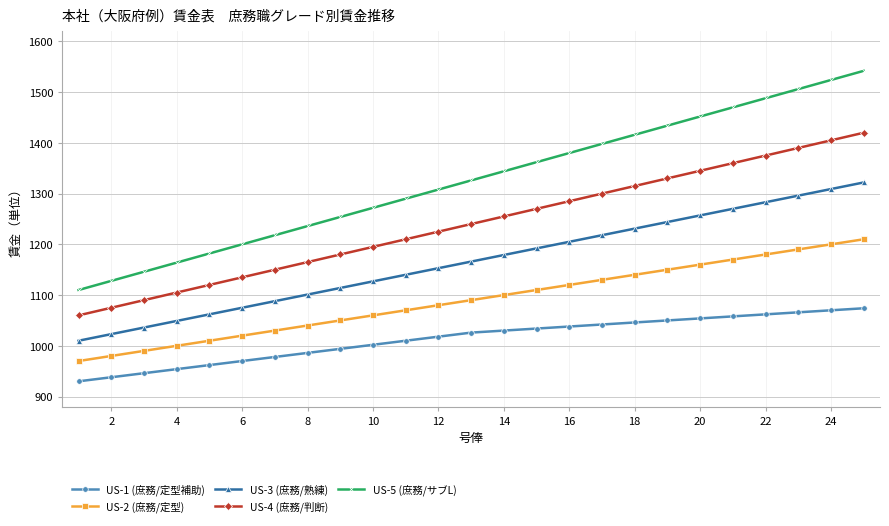

Which series has the largest total across all categories?

US-5 (庶務/サブL)